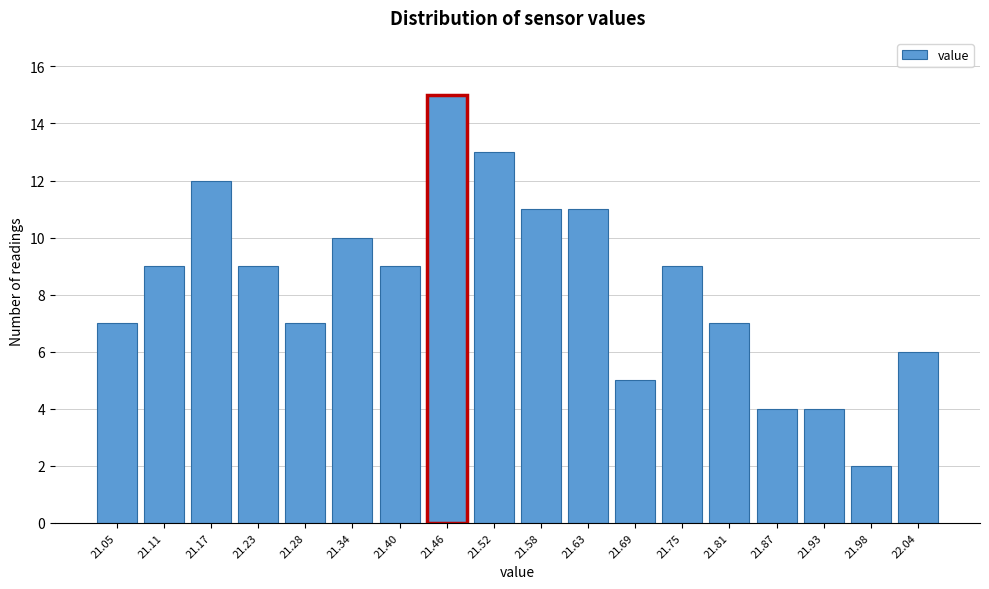

Reading right to left, what are all the values shown in this chart?

22.04=6	21.98=2	21.93=4	21.87=4	21.81=7	21.75=9	21.69=5	21.63=11	21.58=11	21.52=13	21.46=15	21.40=9	21.34=10	21.28=7	21.23=9	21.17=12	21.11=9	21.05=7